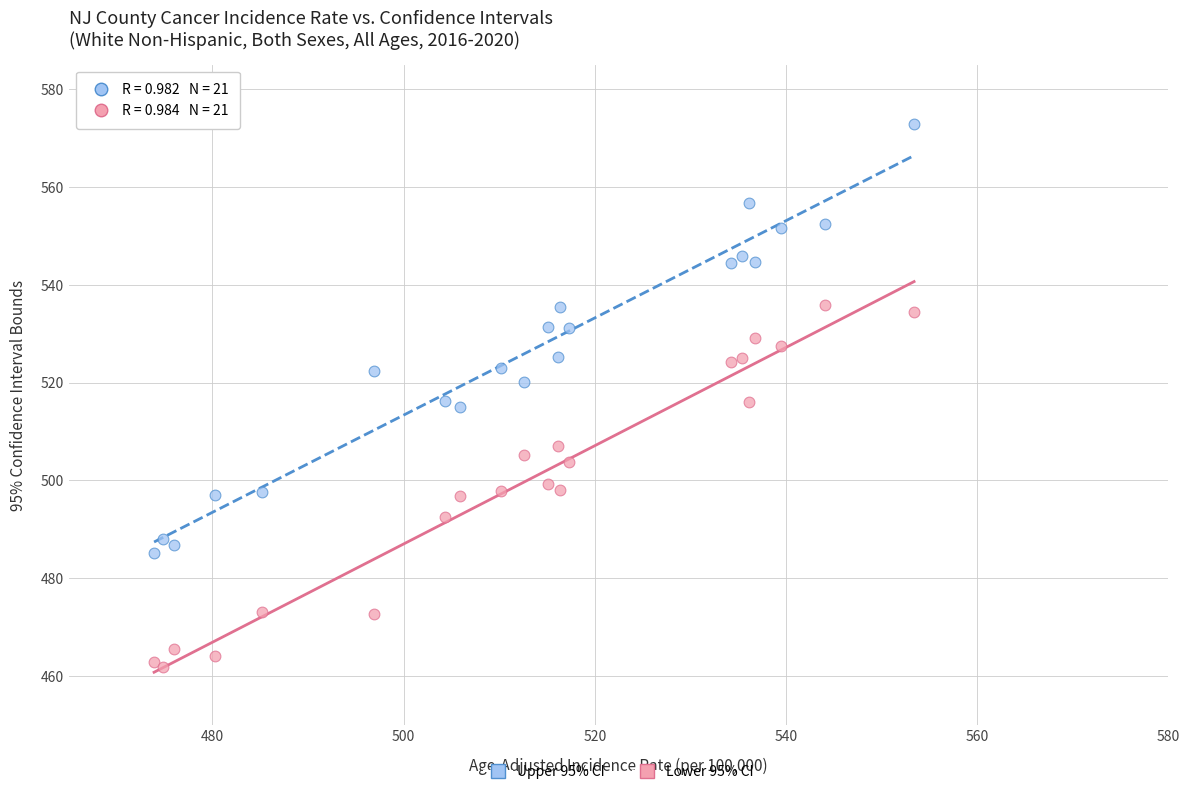

Which series has the widest spread of Y values?

Upper 95% CI